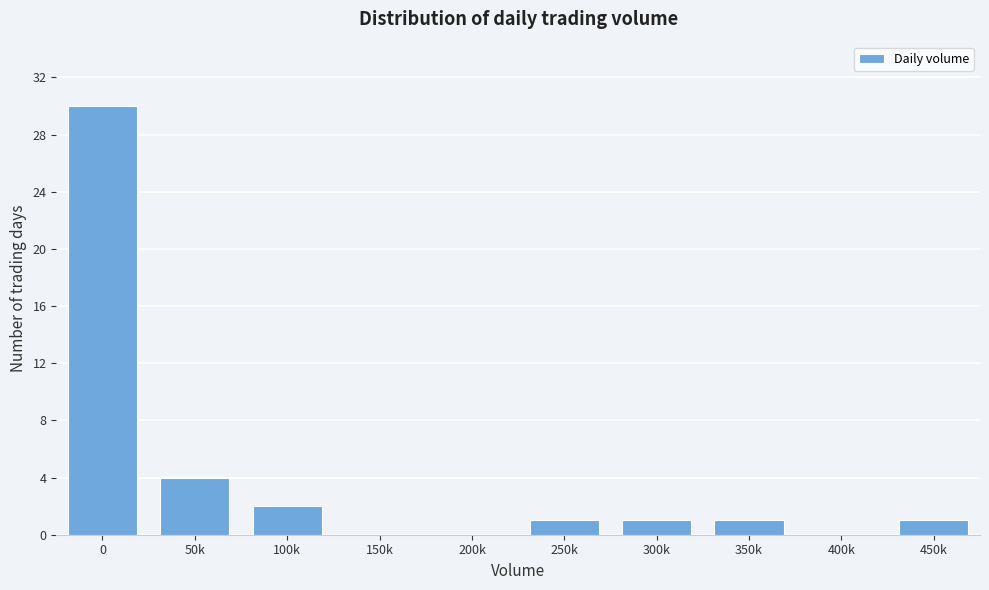

Reading left to right, transcribe all the data shown in this chart.

0=30	50k=4	100k=2	150k=0	200k=0	250k=1	300k=1	350k=1	400k=0	450k=1